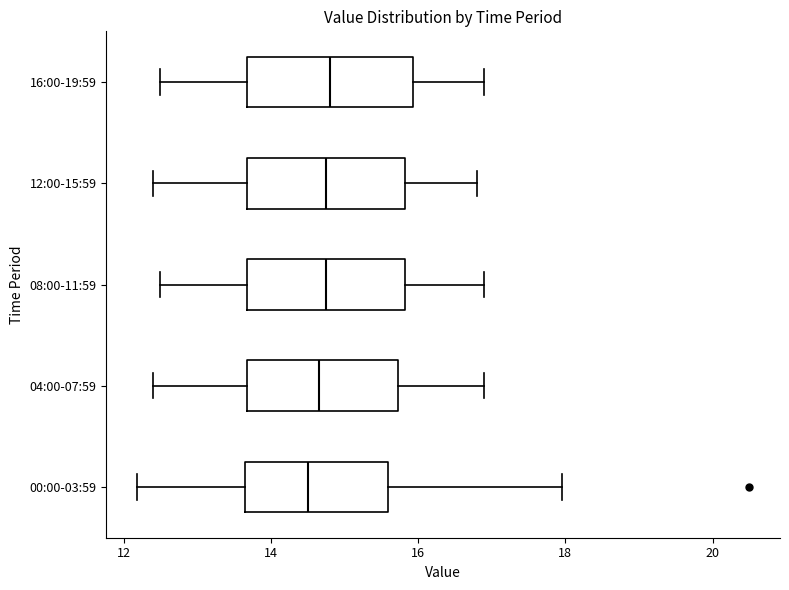

Reading bottom to top, transcribe this box plot: for each box, give where its median line is, the range the box spans, and where its two whiskers end, as read against the x-axis. The values are not printed on the chart, so give them approximately, as read against the axis.

00:00-03:59: median 14.6, box 13.6 to 15.6, whiskers 12.2 to 18.0
04:00-07:59: median 14.6, box 13.6 to 15.8, whiskers 12.4 to 17.0
08:00-11:59: median 14.8, box 13.6 to 15.8, whiskers 12.6 to 17.0
12:00-15:59: median 14.8, box 13.6 to 15.8, whiskers 12.4 to 16.8
16:00-19:59: median 14.8, box 13.6 to 16.0, whiskers 12.6 to 17.0